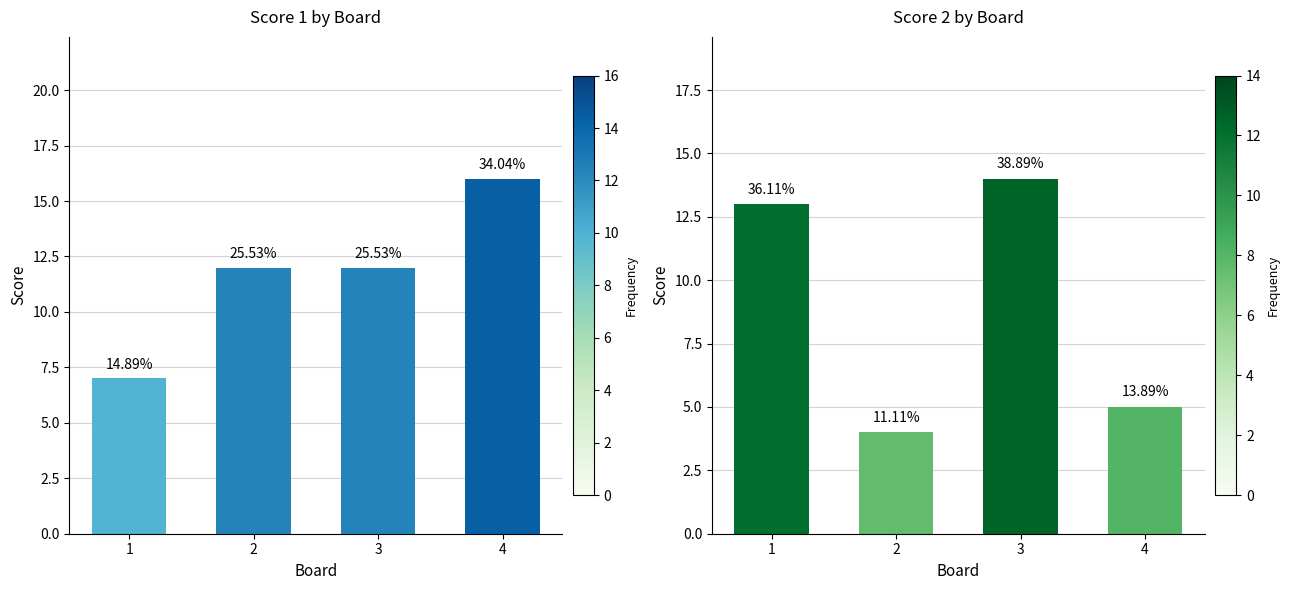

What is the minimum value for Score 2?

4